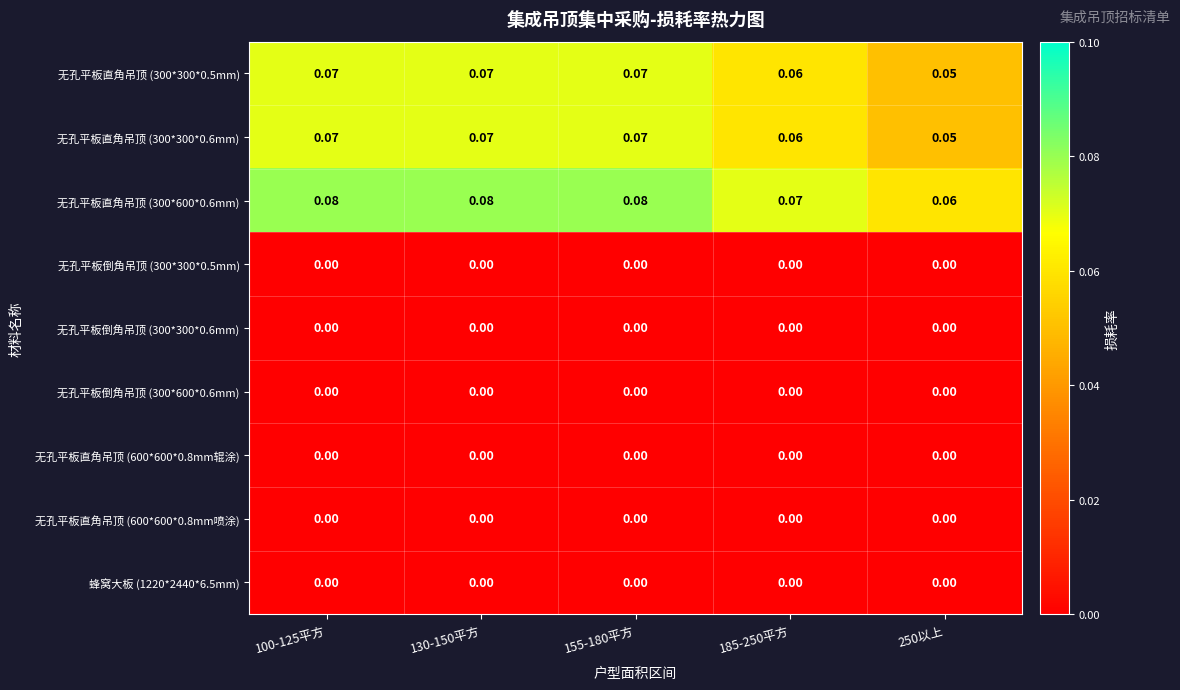

Is the value of 蜂窝大板 (1220*2440*6.5mm) at 100-125平方 greater than the value of 无孔平板直角吊顶 (300*300*0.5mm) at 130-150平方?

No